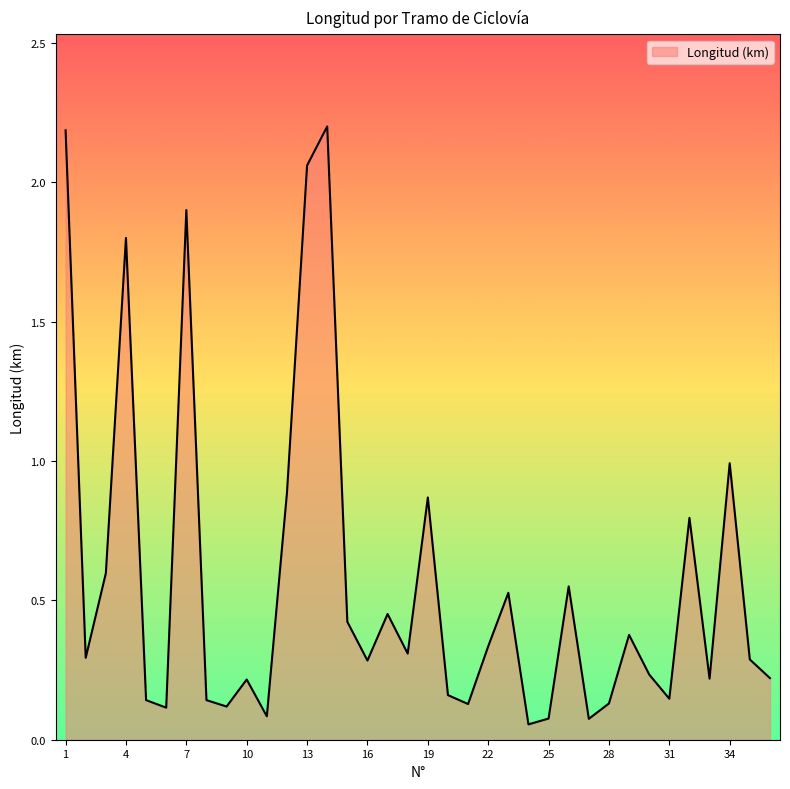

Reading right to left, transcribe all the data shown in this chart.

36=0.2	35=0.3	34=1.0	33=0.2	32=0.8	31=0.1	30=0.2	29=0.4	28=0.1	27=0.1	26=0.6	25=0.1	24=0.1	23=0.5	22=0.3	21=0.1	20=0.2	19=0.9	18=0.3	17=0.5	16=0.3	15=0.4	14=2.2	13=2.1	12=0.9	11=0.1	10=0.2	9=0.1	8=0.1	7=1.9	6=0.1	5=0.1	4=1.8	3=0.6	2=0.3	1=2.2